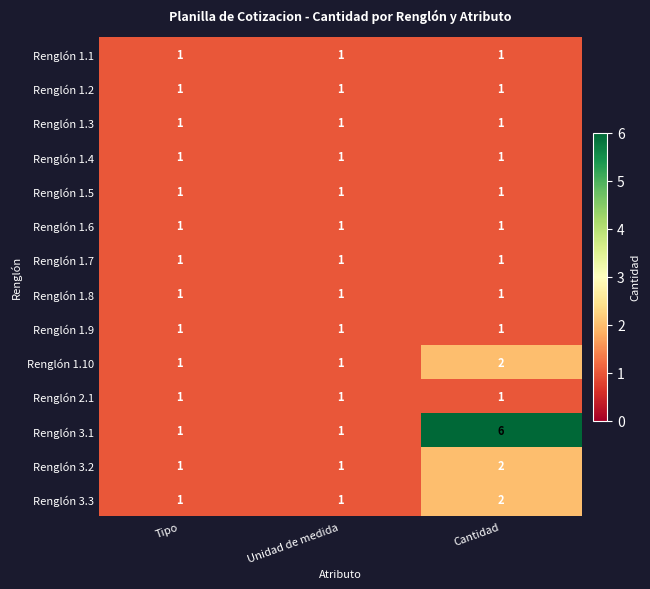

What is the difference between the highest and lowest values at Cantidad?

5